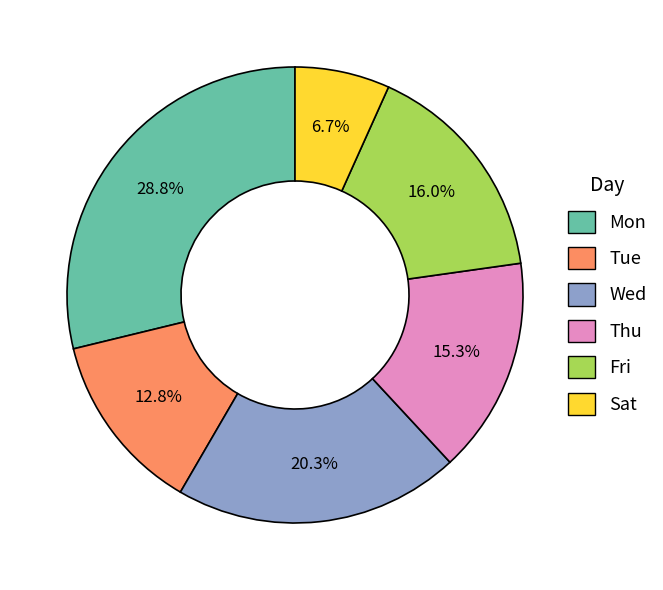

How many slices are in this pie chart?

6